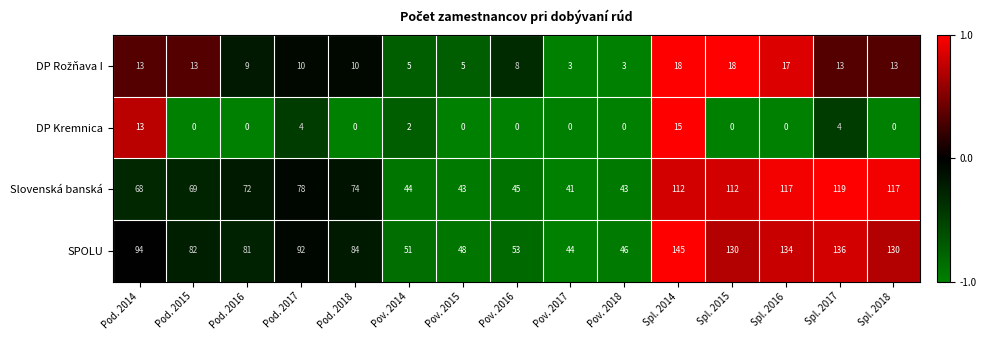

At which category is the sum across all series the highest?

Spl. 2014